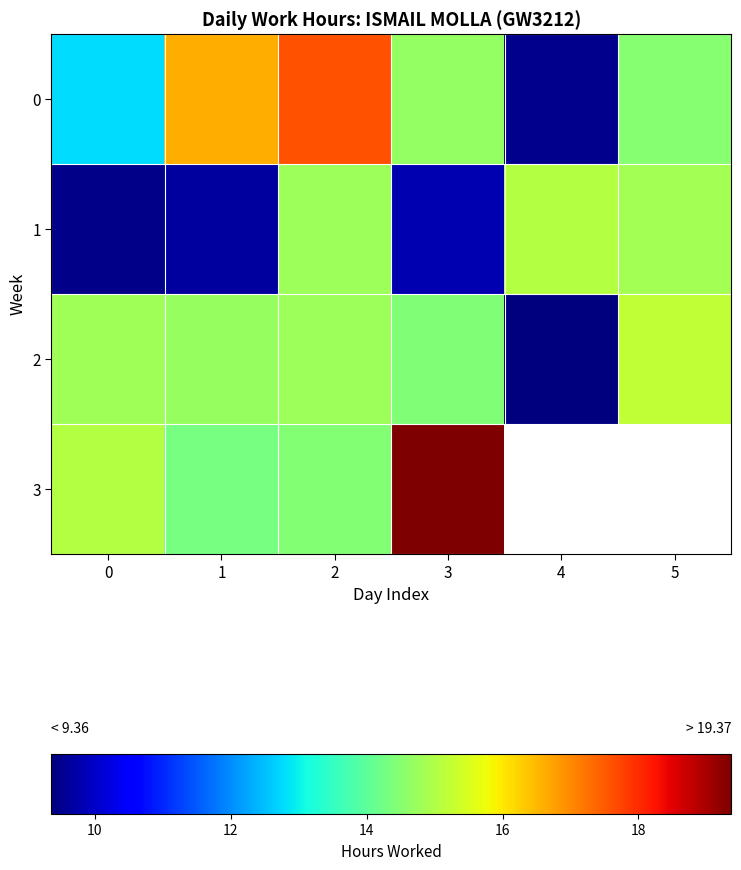

Is it true that 2 equals 9.7 at 0?

False